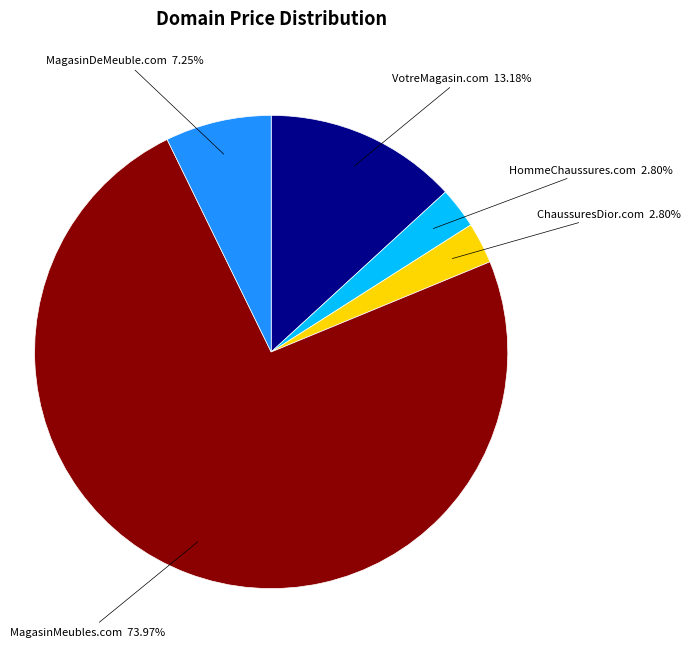

How many slices are in this pie chart?

5